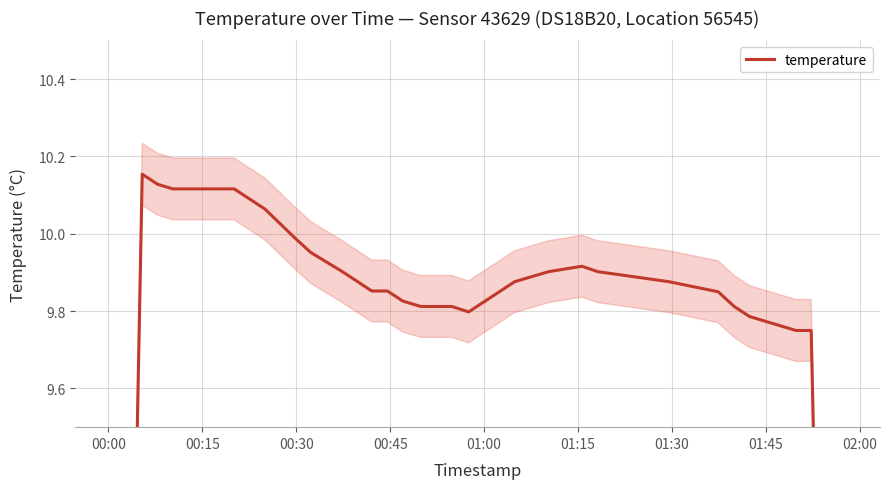

Reading left to right, extract all data points from this chart.

6.1	8.1	10.2	10.1	10.1	10.1	10.1	10.1	10.1	10.1	10.1	10.0	10.0	10.0	9.9	9.9	9.9	9.9	9.9	9.8	9.8	9.8	9.8	9.8	9.8	9.9	9.9	9.9	9.9	9.9	9.9	9.8	9.8	9.8	9.8	9.8	9.8	9.8	7.8	5.9